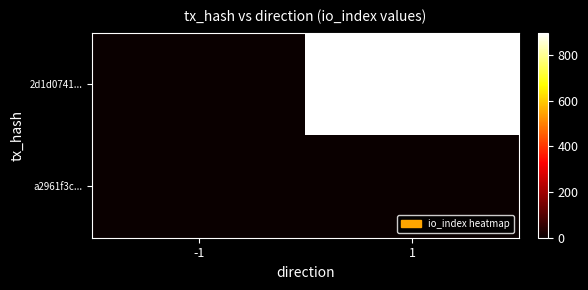

What is the spread (max minus min) of values at -1?

2